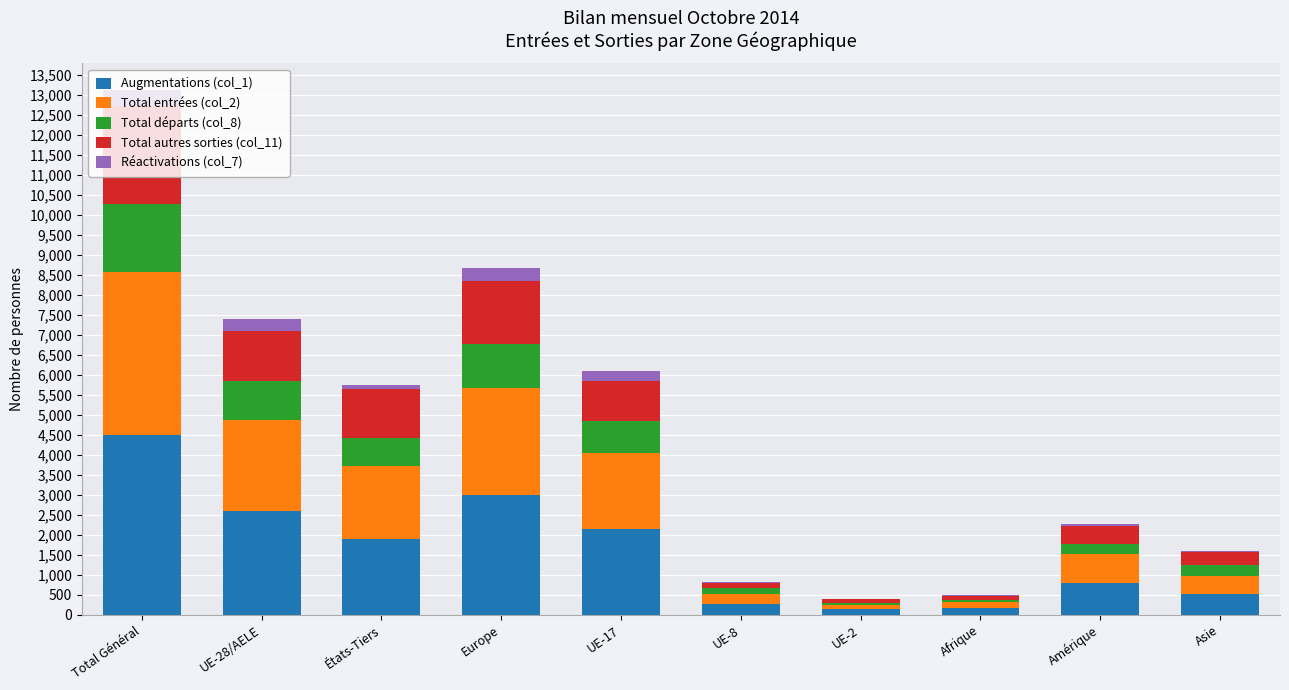

Does the chart contain stacked bars?

Yes